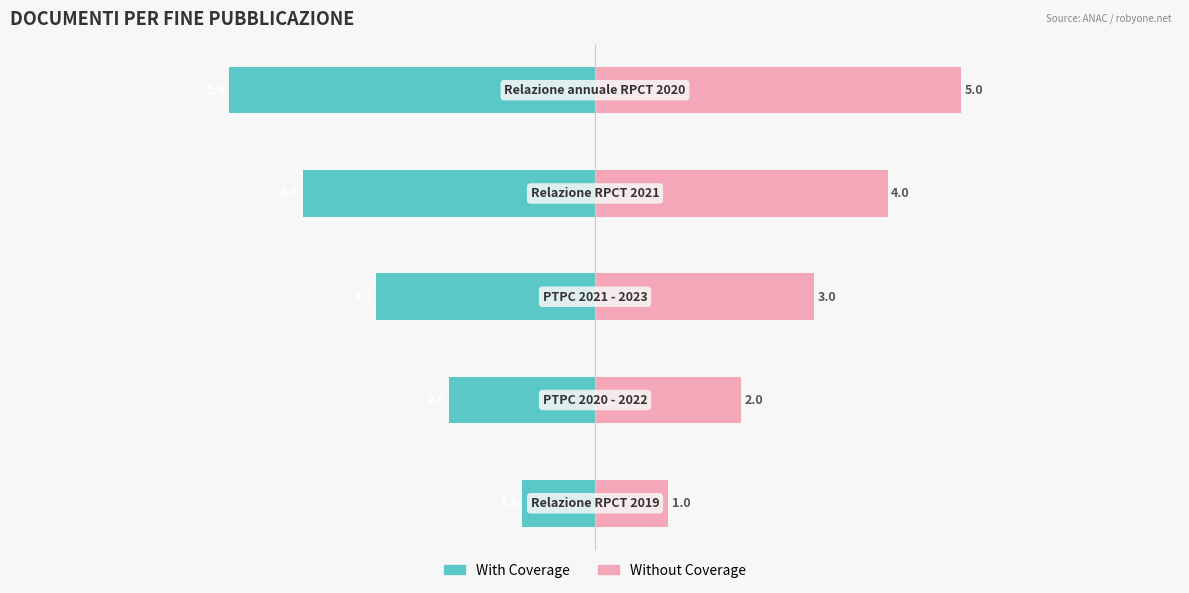

Which series changed the most between 0 and 4?

With Coverage